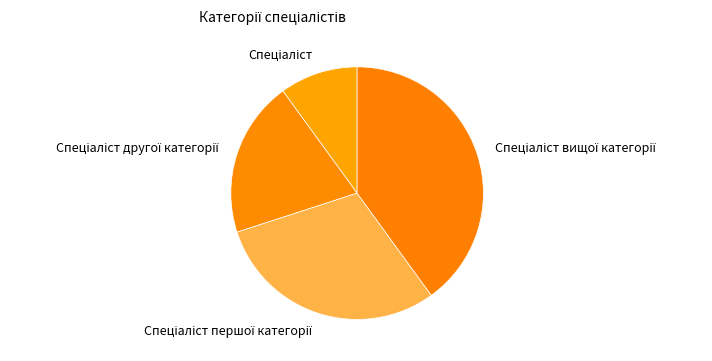

Is there a majority slice in this chart?

No